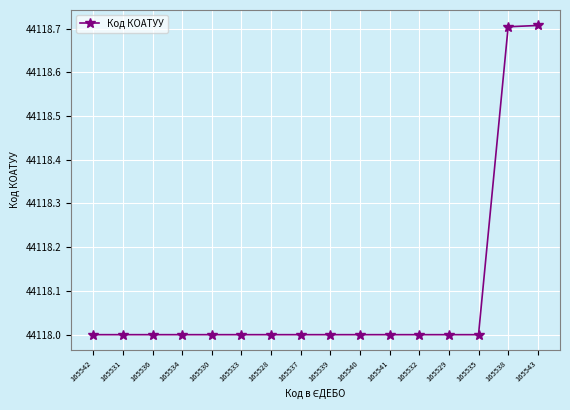

Reading left to right, transcribe all the data shown in this chart.

44118.0	44118.0	44118.0	44118.0	44118.0	44118.0	44118.0	44118.0	44118.0	44118.0	44118.0	44118.0	44118.0	44118.0	44118.7	44118.7